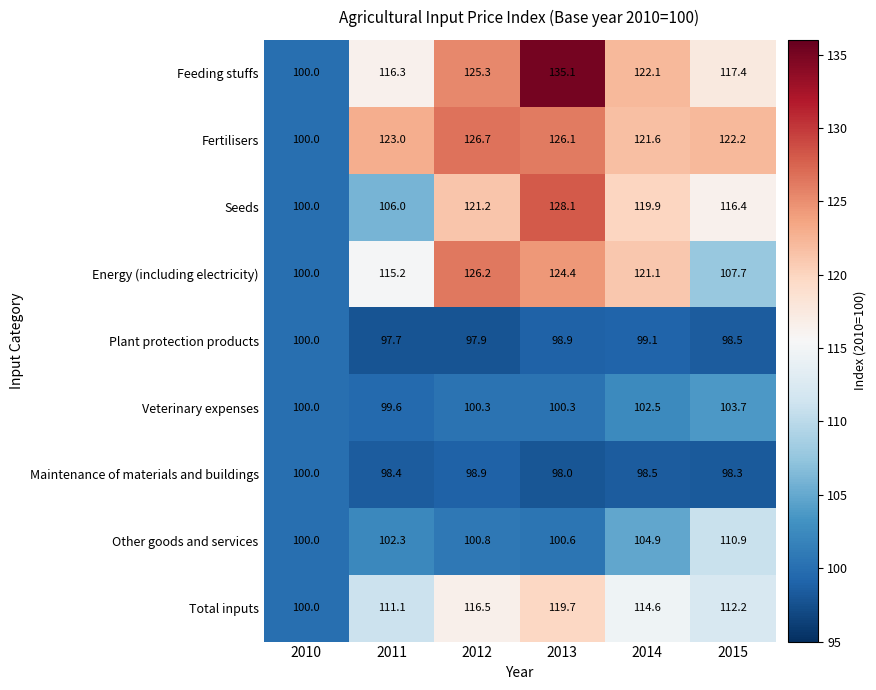

Is it true that Plant protection products equals 97.9 at 2012?

True